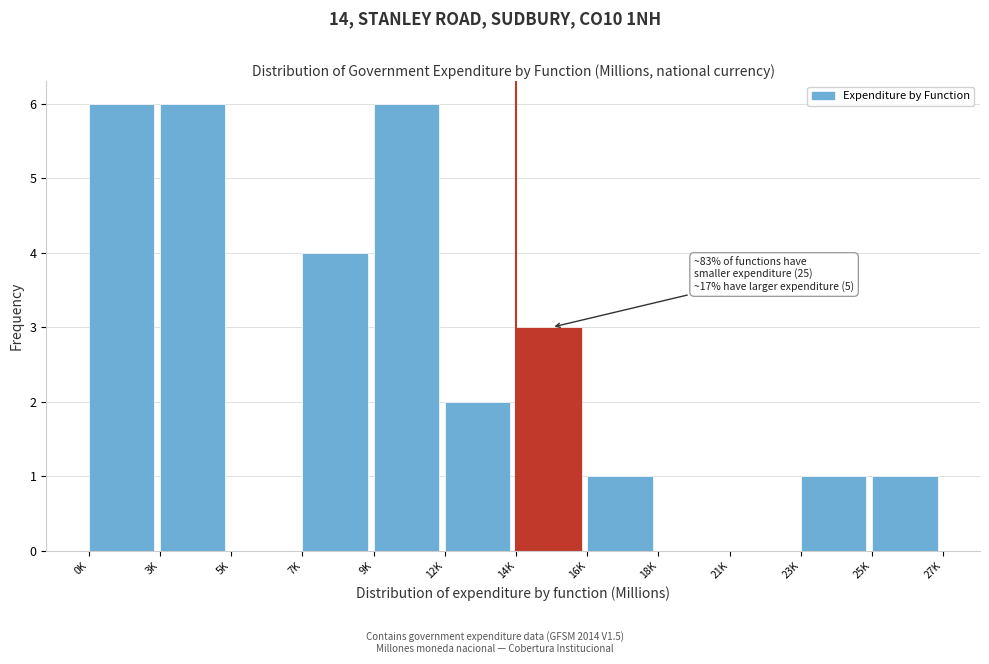

Reading right to left, list all the values displayed in this chart.

25K=1	23K=1	21K=0	18K=0	16K=1	14K=3	12K=2	9K=6	7K=4	5K=0	3K=6	0K=6